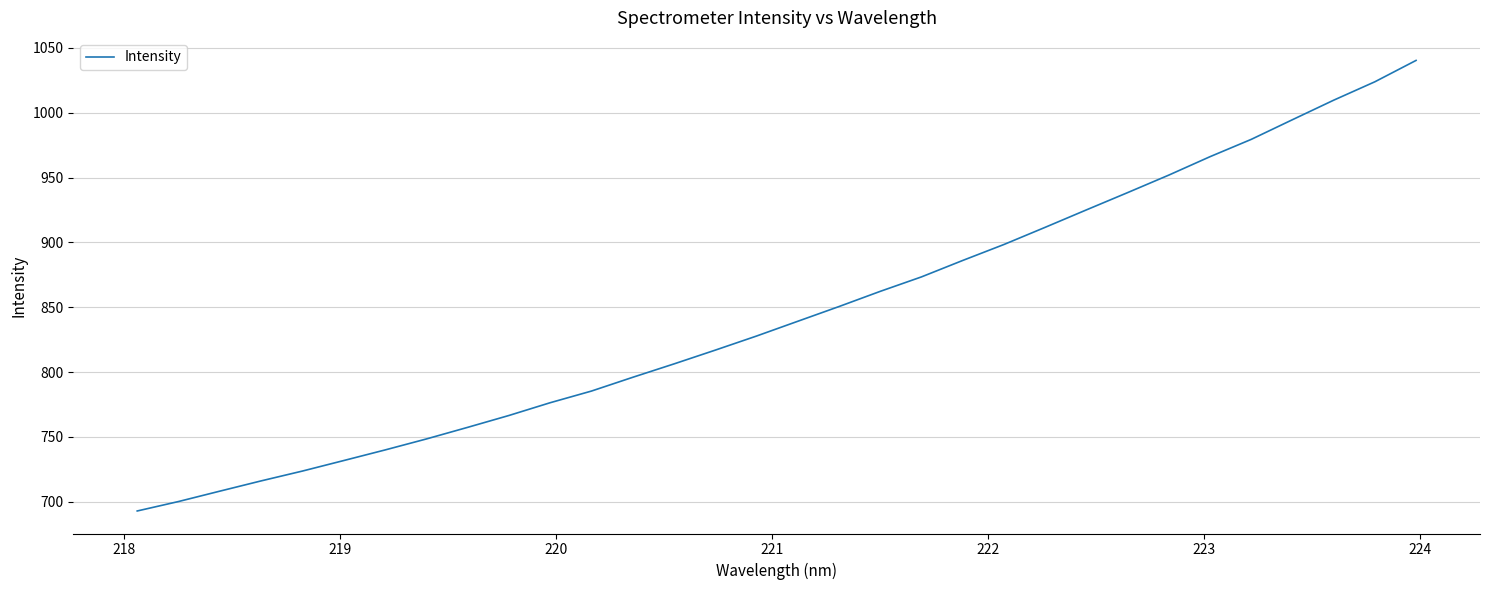

What is the maximum value shown in the chart?

1040.4